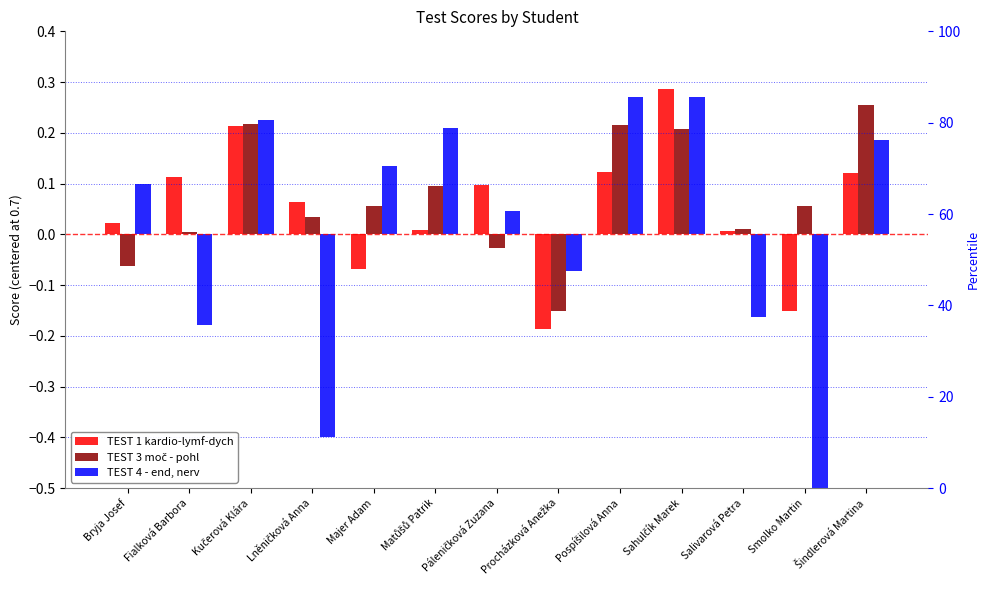

At which label does TEST 4 - end, nerv reach its peak?

Pospíšilová Anna